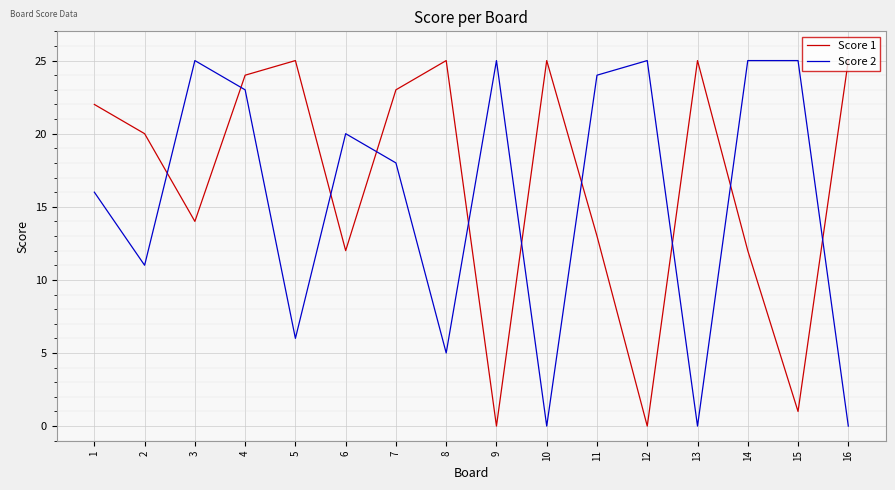

What is the difference between the maximum and second lowest values in the Score 1 series?

25